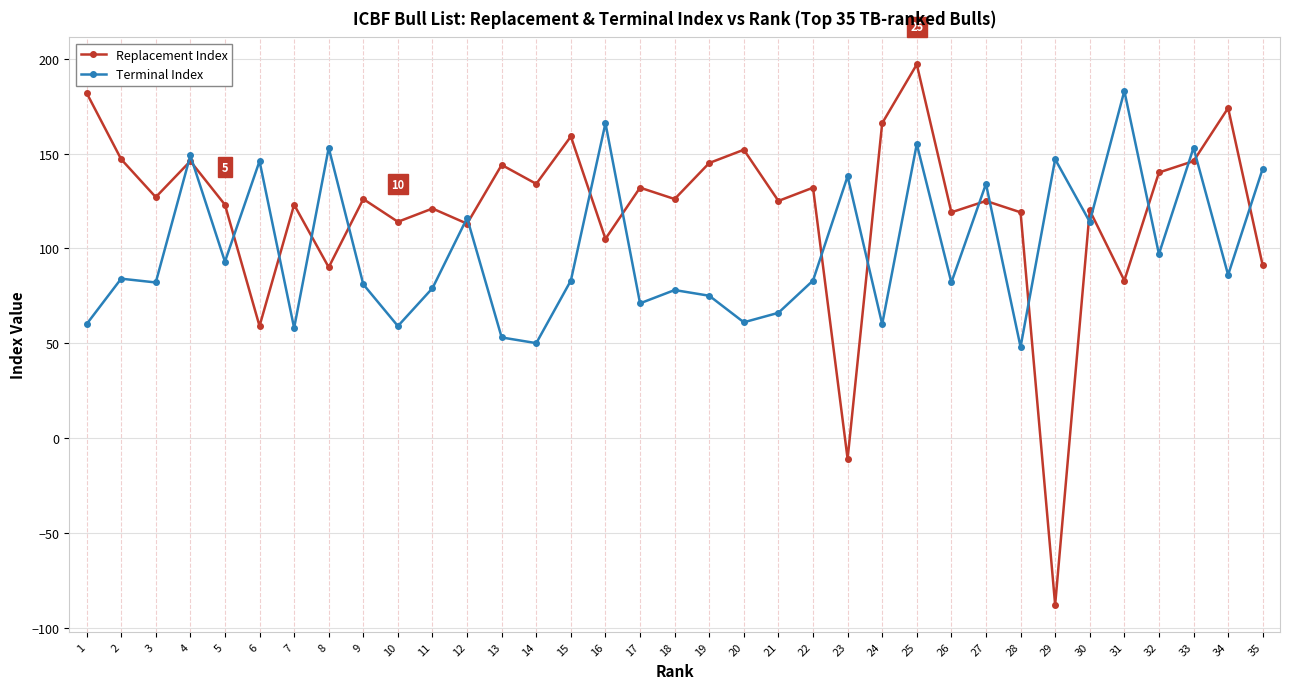

At 8, list the series in order from smallest to largest.

Replacement Index, Terminal Index